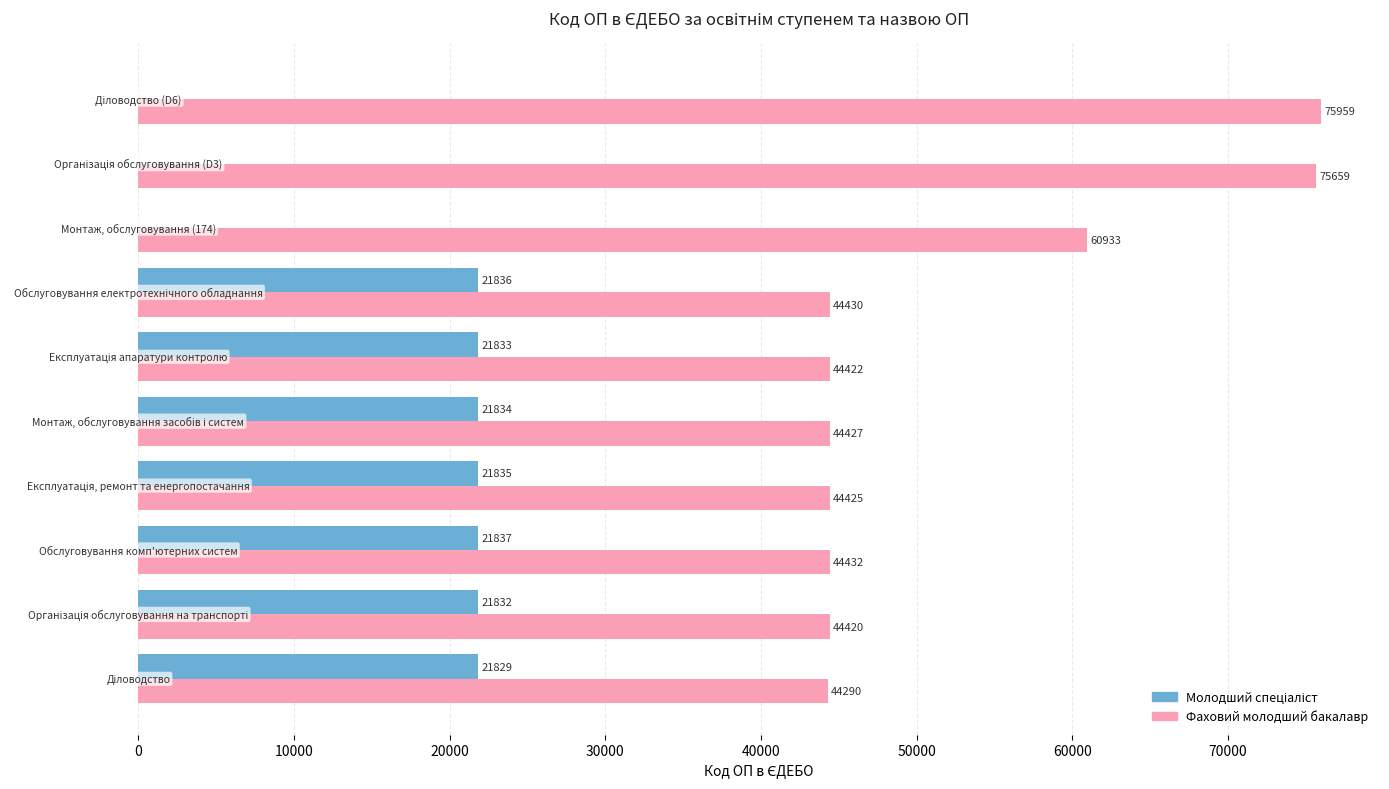

Which series has the largest total across all categories?

Фаховий молодший бакалавр